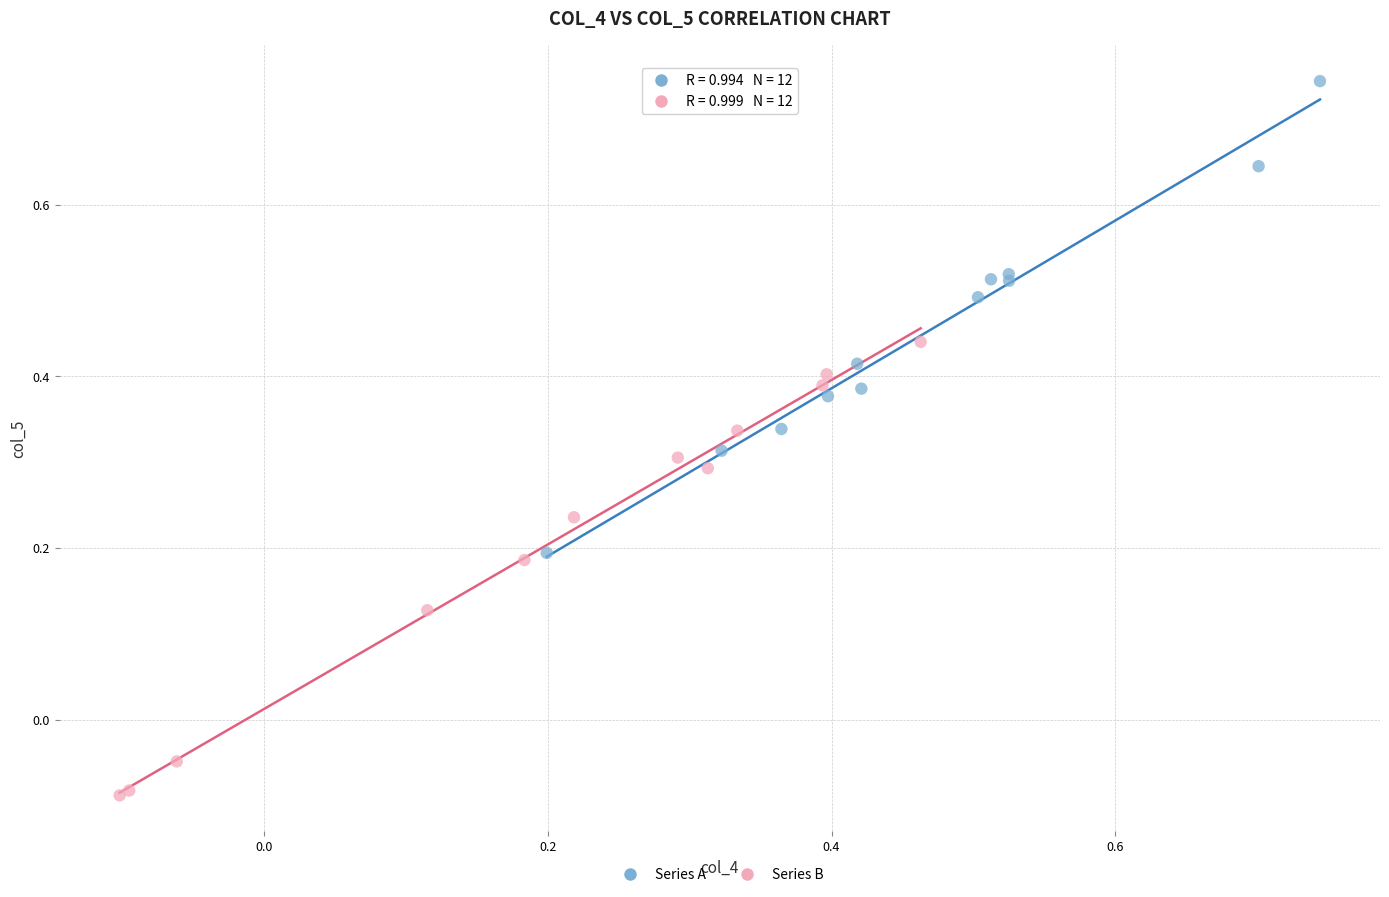

Which series reaches the maximum Y coordinate?

Series A